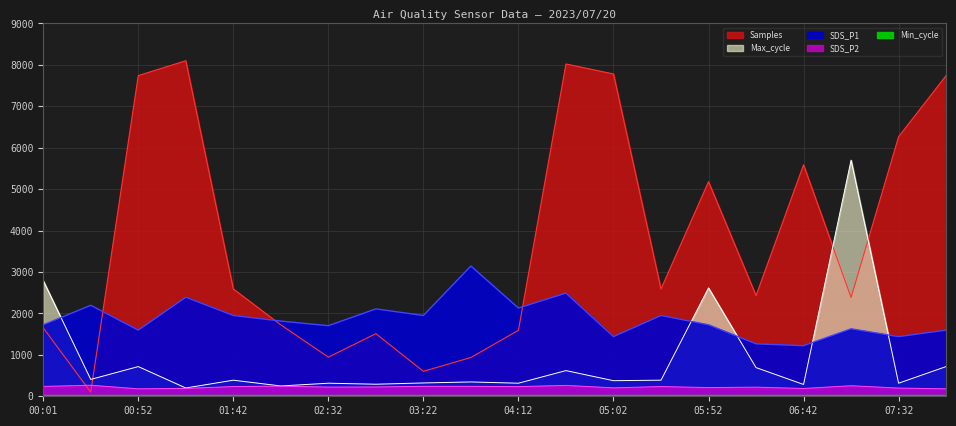

At which category does SDS_P1 reach its first local valley?

00:52